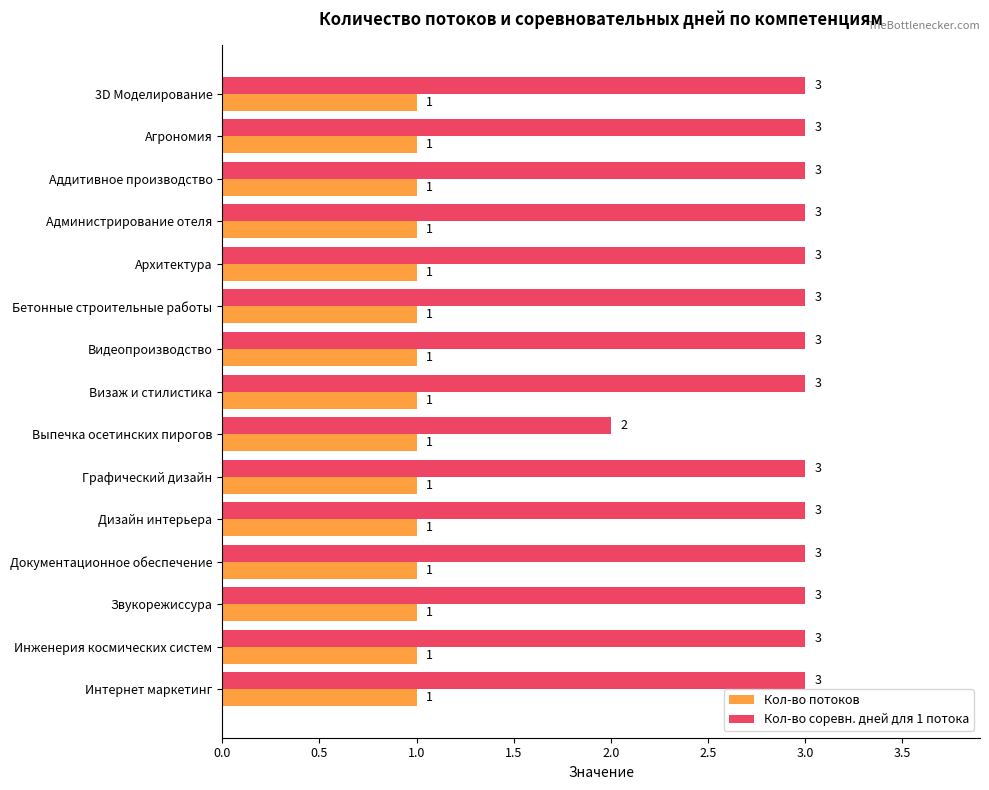

What is the lowest value of the Кол-во соревн. дней для 1 потока series?

2